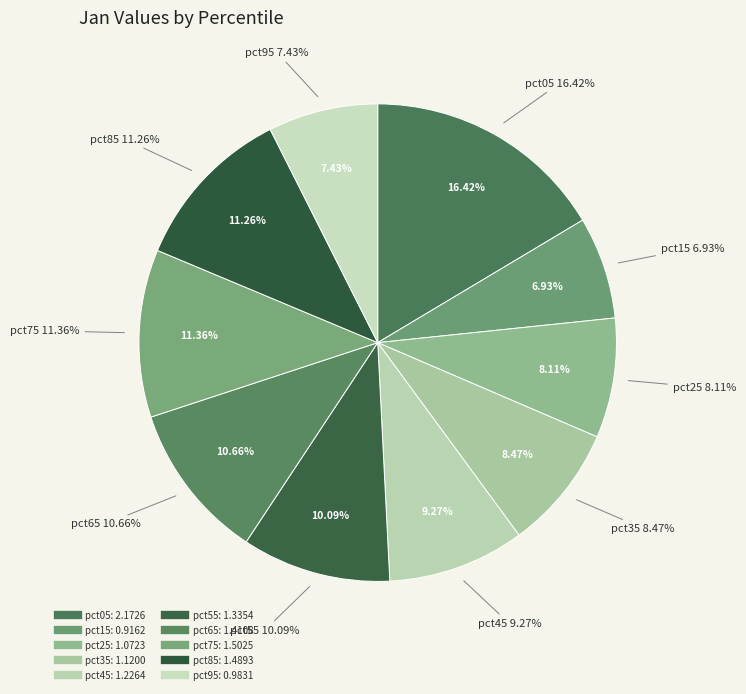

How much of the chart is everything except pct75?

88.6%